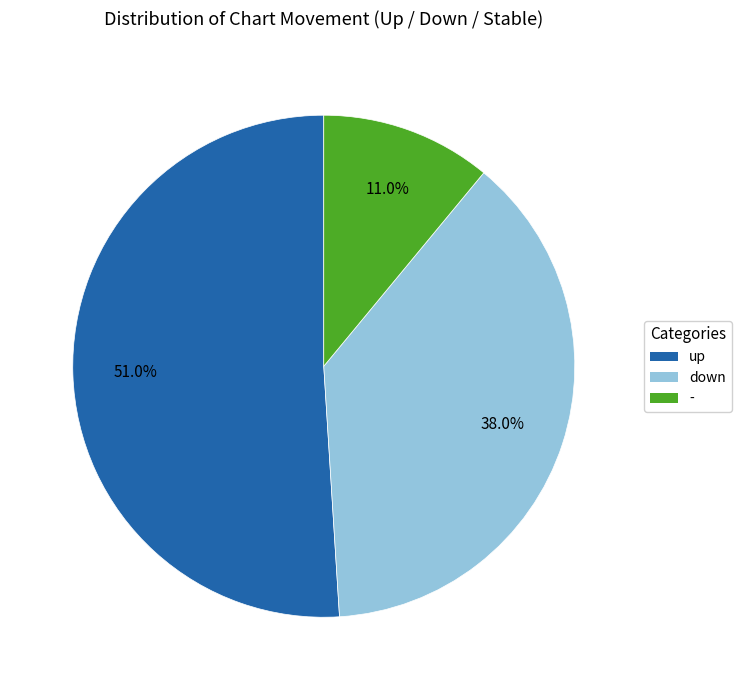

What percentage is NOT represented by down?

62.0%